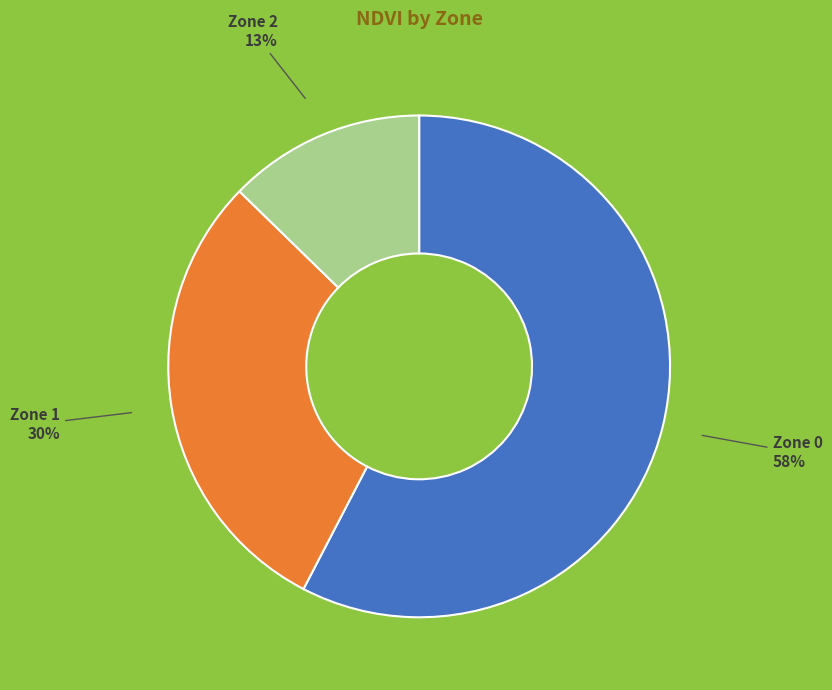

Do Zone 1 and Zone 0 together represent more than half of the pie?

Yes